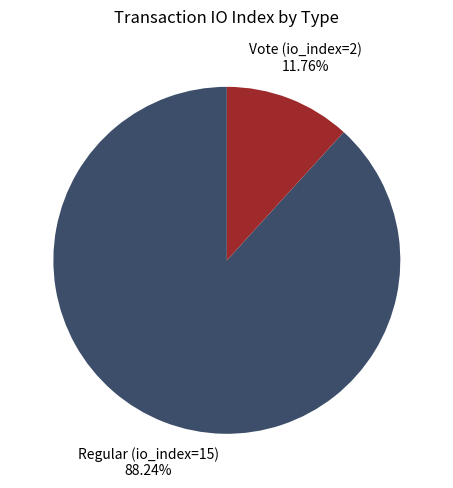

Count the number of slices in the pie.

2